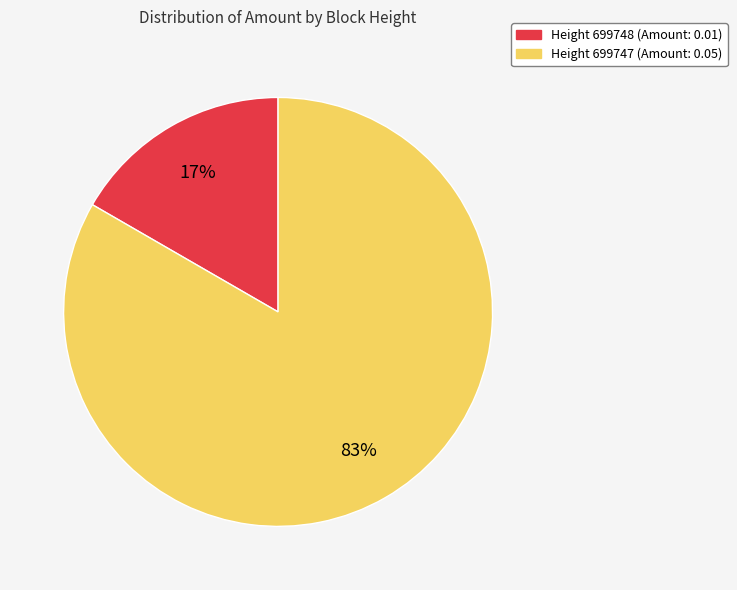

Is there a majority slice in this chart?

Yes